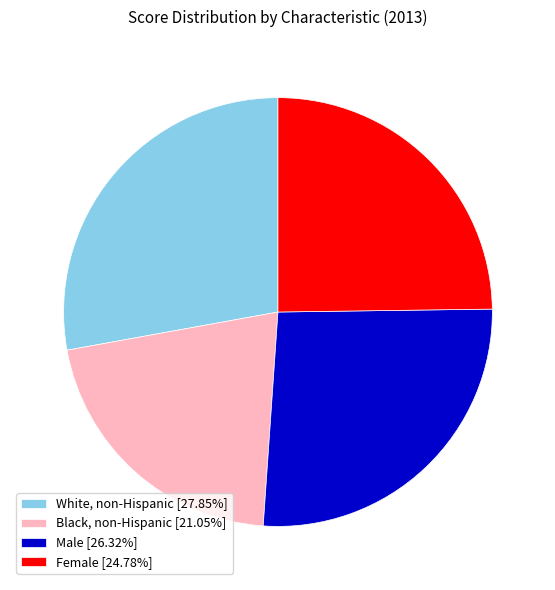

How many slices are in this pie chart?

4